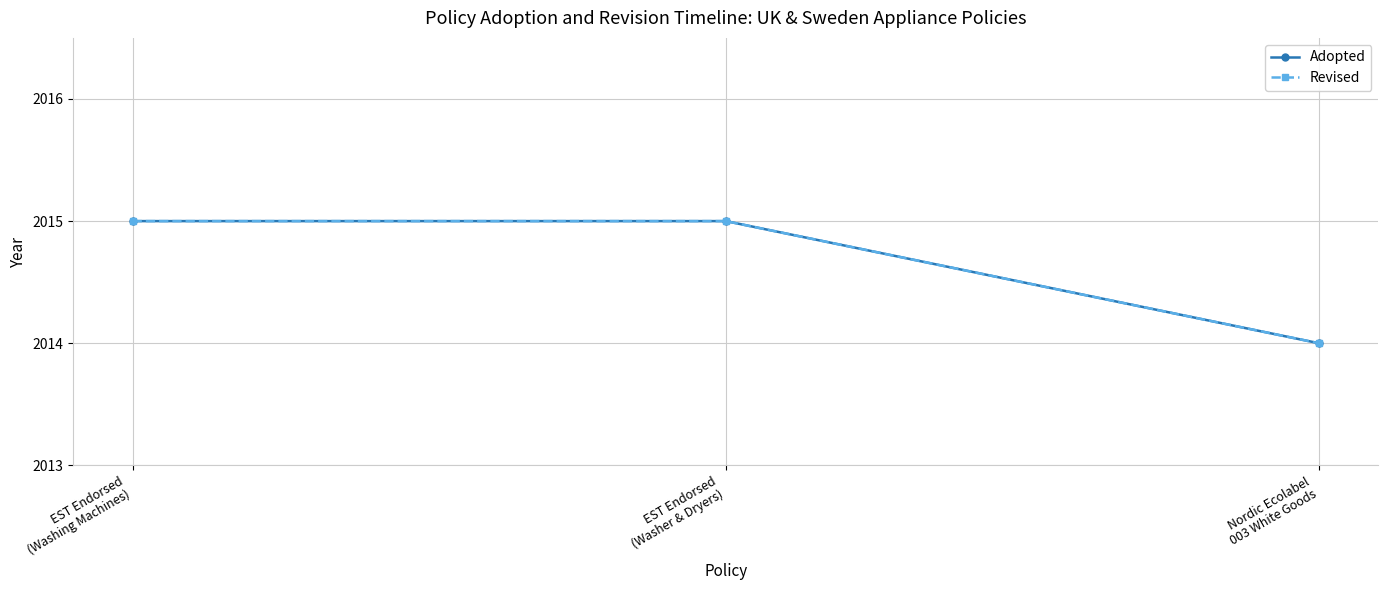

What is the sum of all Adopted values?

6044